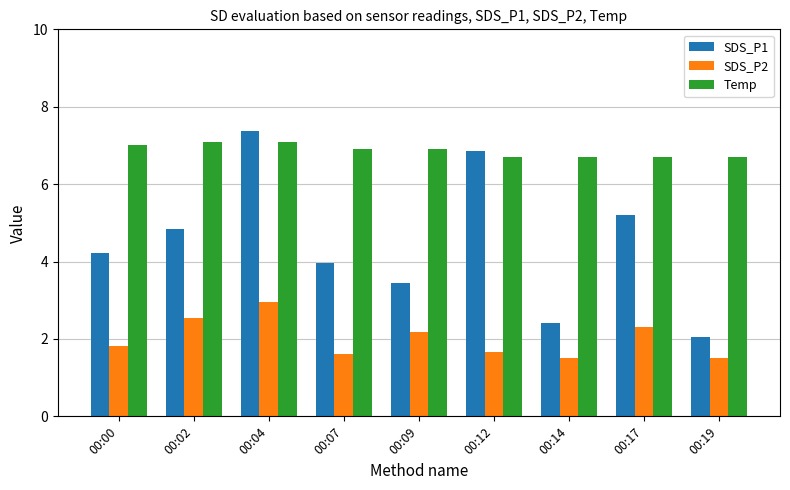

List the series in order of their overall mean, lowest first.

SDS_P2, SDS_P1, Temp